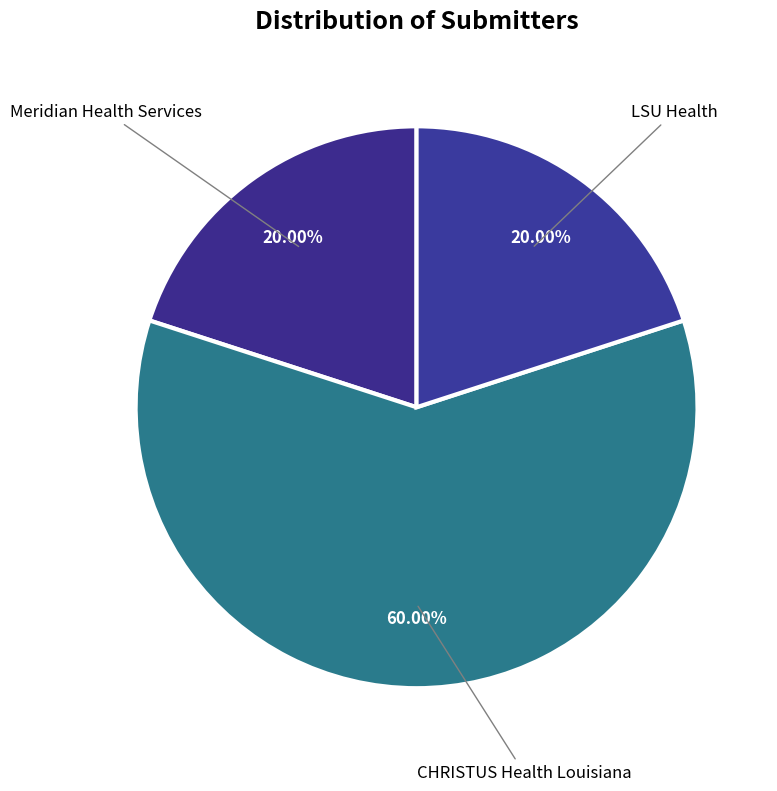

To the nearest percent, what is the difference between the LSU Health and CHRISTUS Health Louisiana slice percentages?

40%